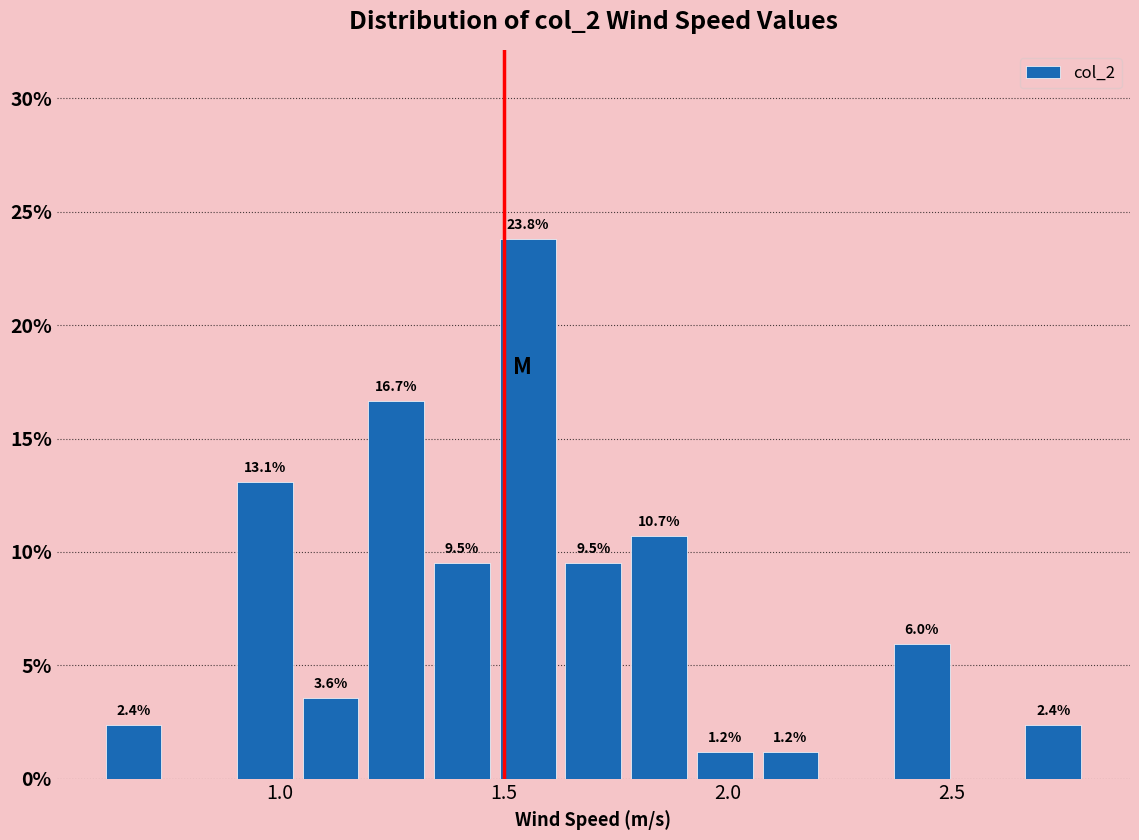

Read against the x-axis, roughly where is the centre of the tallest bar?

1.55